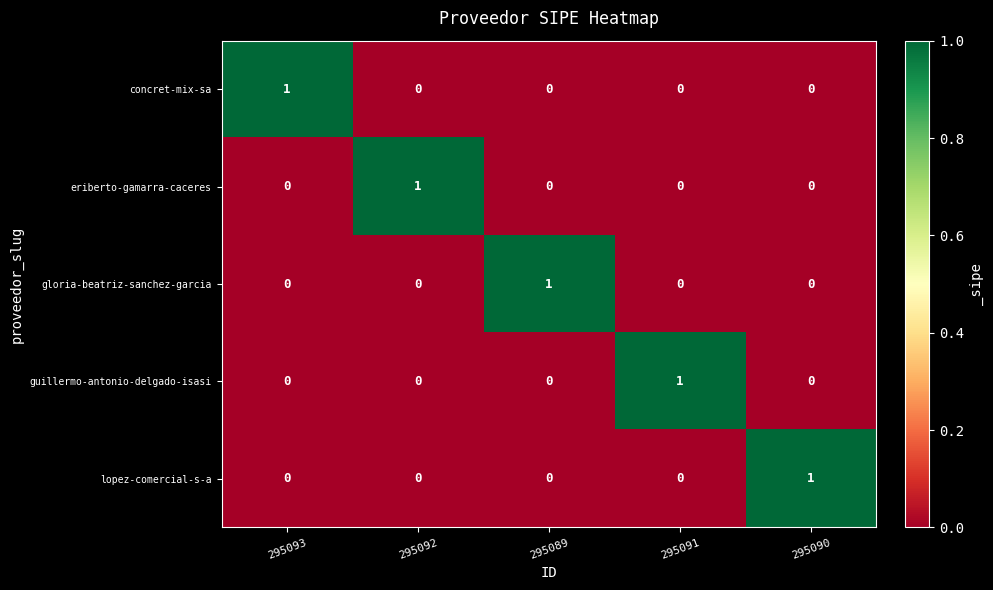

At how many categories does at least one series exceed 0?

5